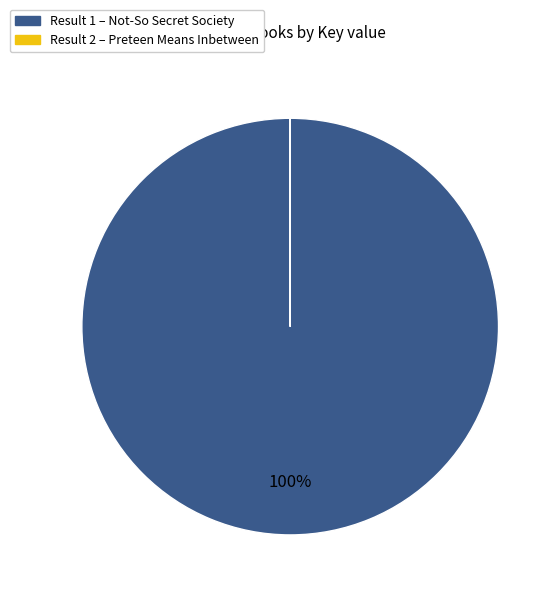

Is there any slice that represents more than half of the pie?

Yes